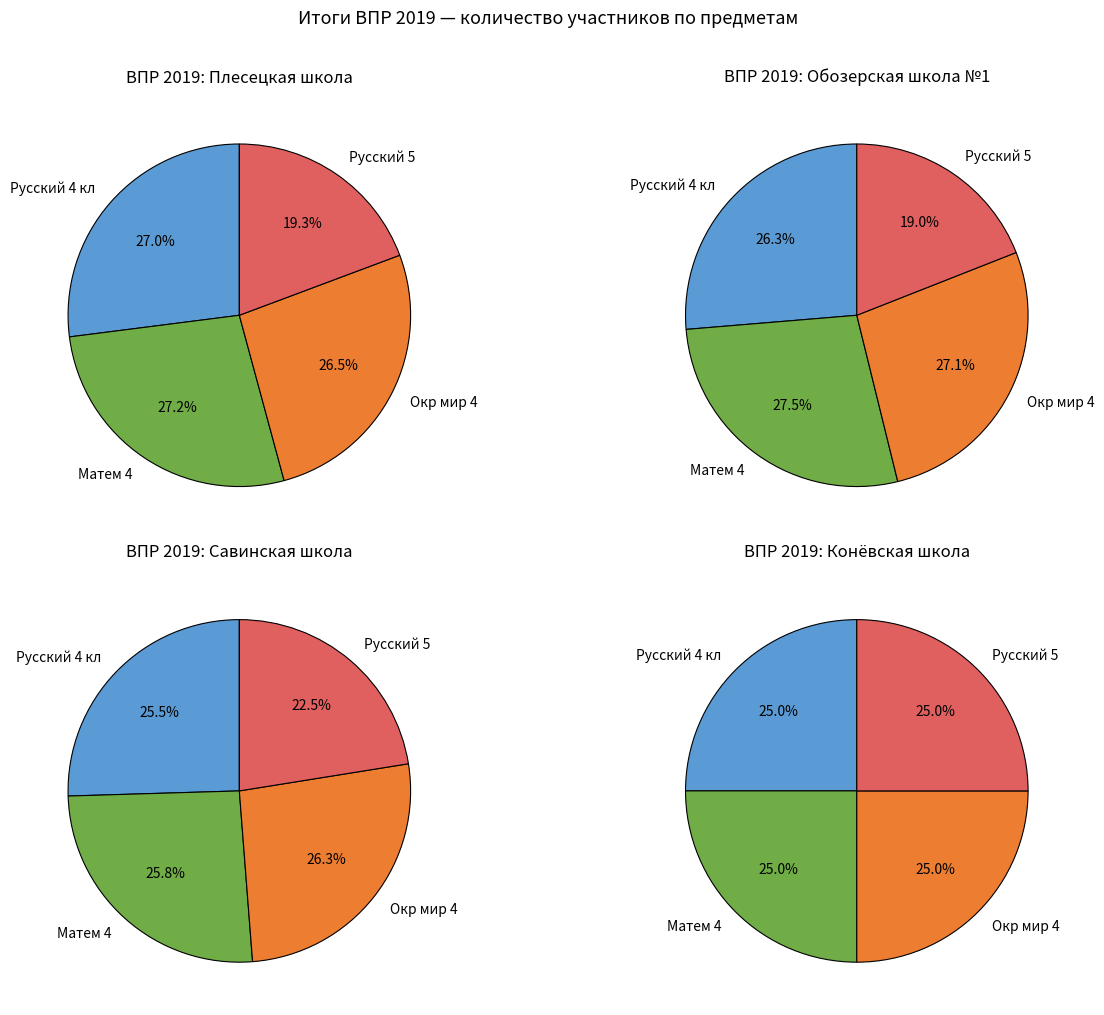

Does Конёвская школа represent more than half of the total?

No